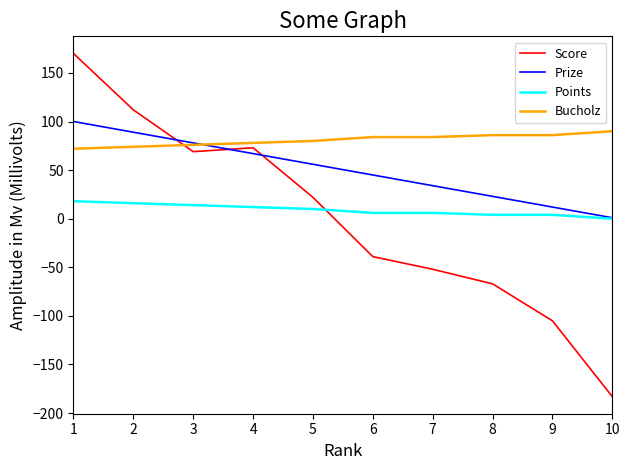

Reading right to left, extract all data points from this chart.

Score: 10=-183	9=-105	8=-67	7=-52	6=-39	5=22	4=73	3=69	2=112	1=170
Prize: 10=1	9=12	8=23	7=34	6=45	5=56	4=67	3=78	2=89	1=100
Points: 10=0	9=4	8=4	7=6	6=6	5=10	4=12	3=14	2=16	1=18
Bucholz: 10=90	9=86	8=86	7=84	6=84	5=80	4=78	3=76	2=74	1=72